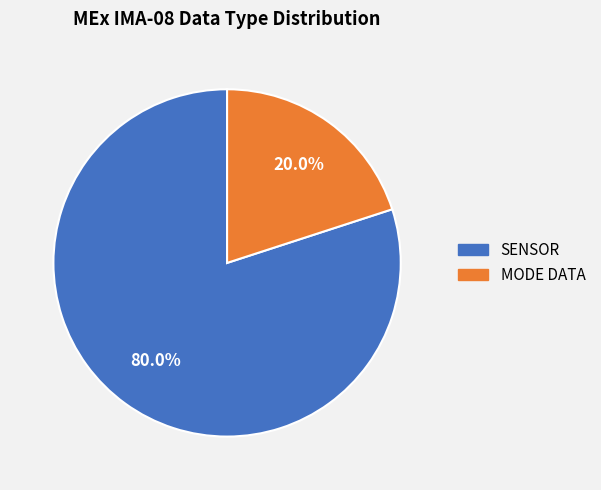

Is there any slice that represents more than half of the pie?

Yes